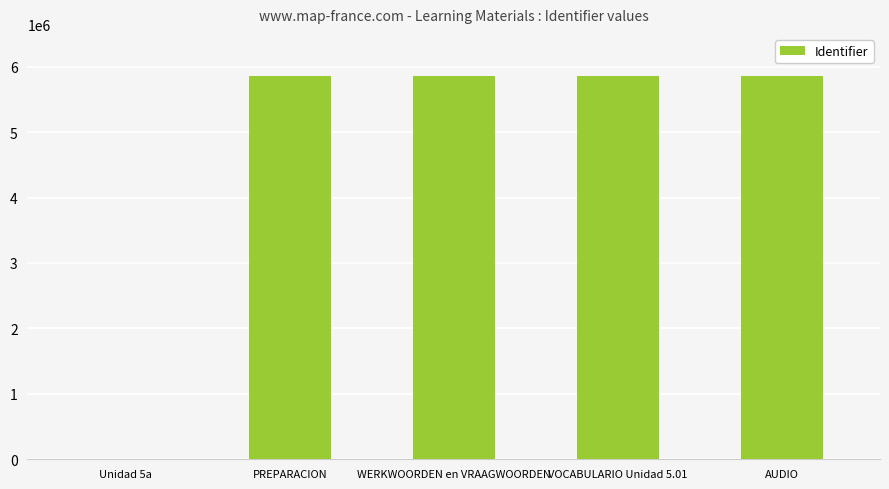

How many series are shown in this chart?

1